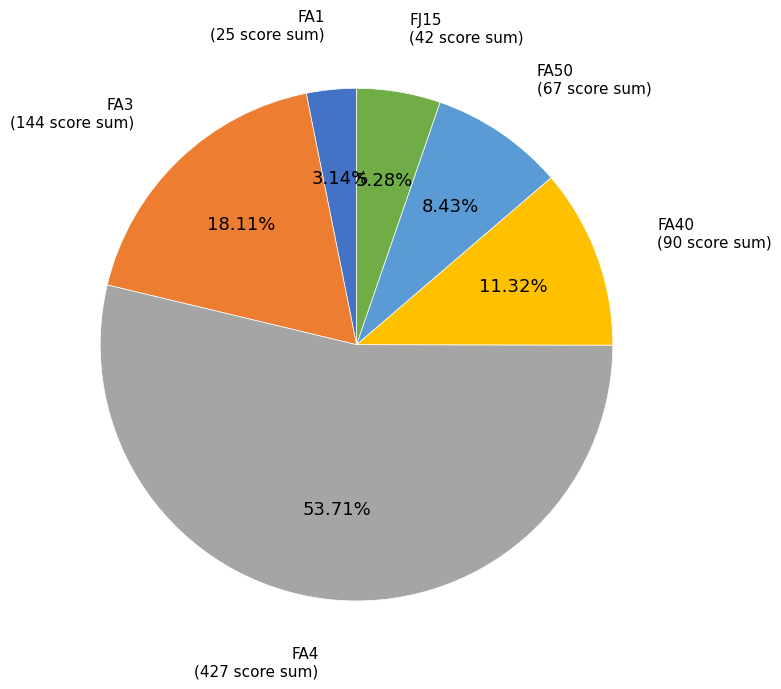

What is the majority slice?

FA4